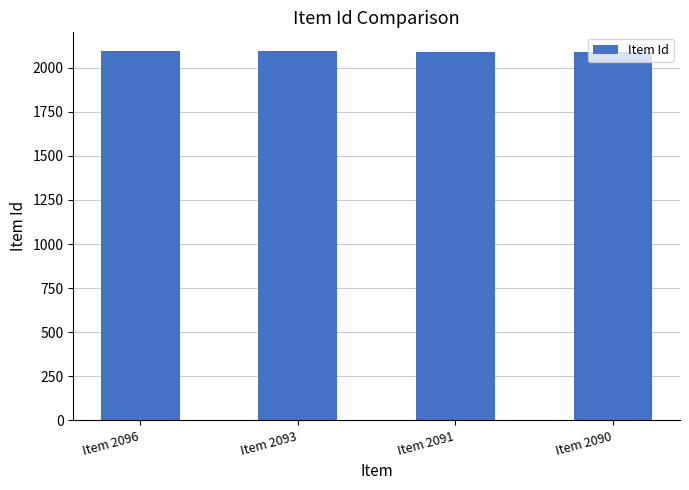

Count the values in the range 2091 to 2096.

3